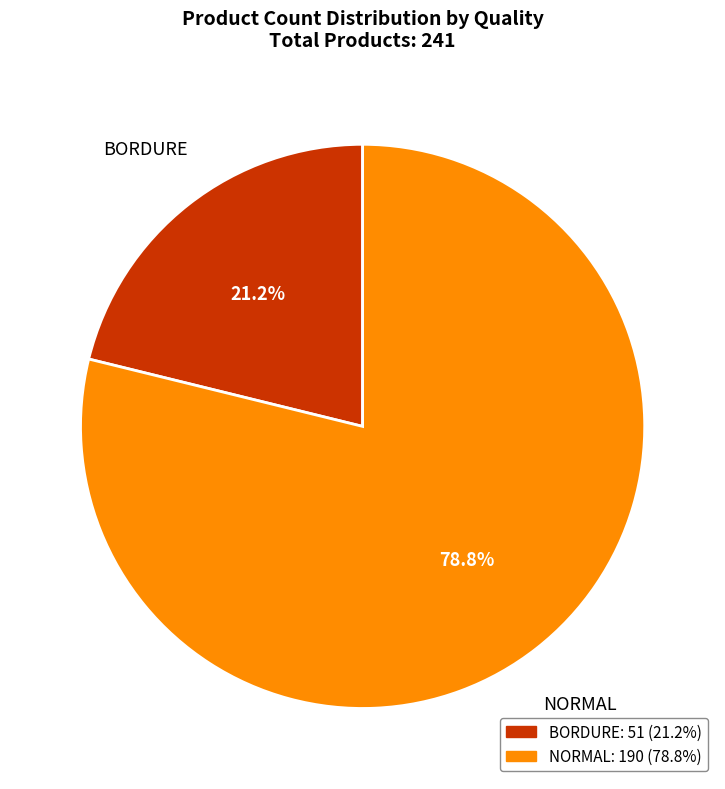

Rank the categories by value from highest to lowest.

NORMAL, BORDURE